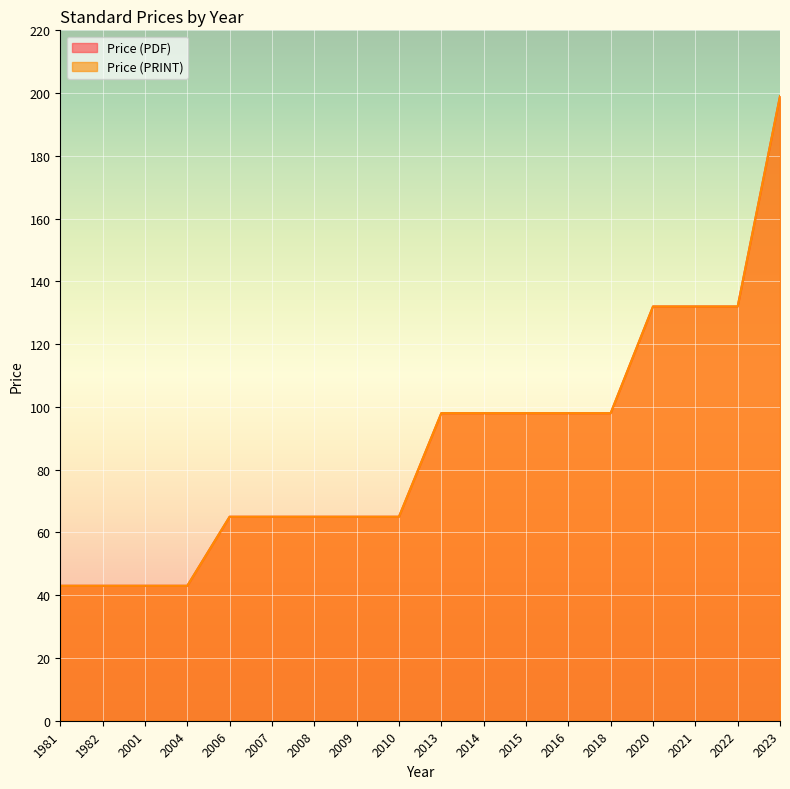

What is the smallest value displayed?

43